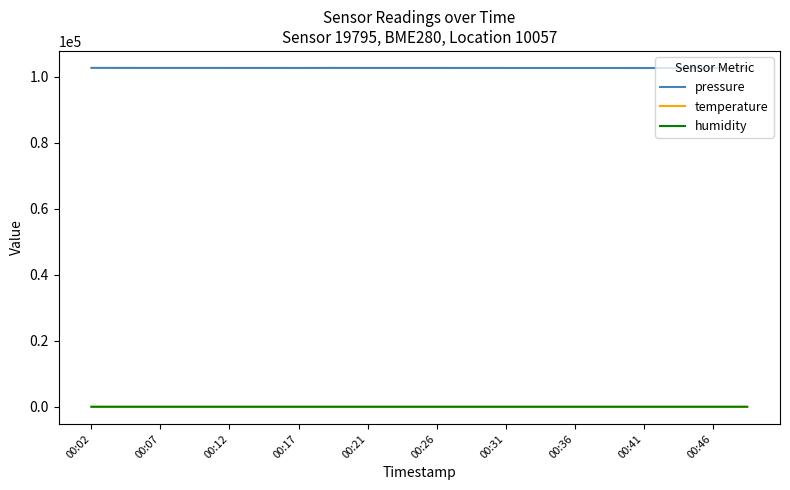

Which series has the largest total across all categories?

pressure